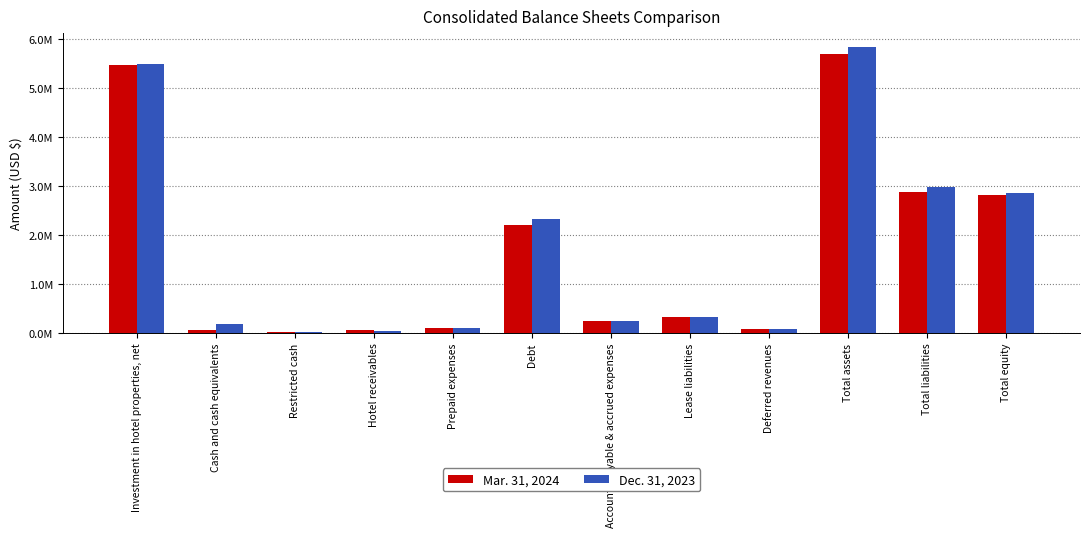

Which series has the widest spread of values?

Dec. 31, 2023